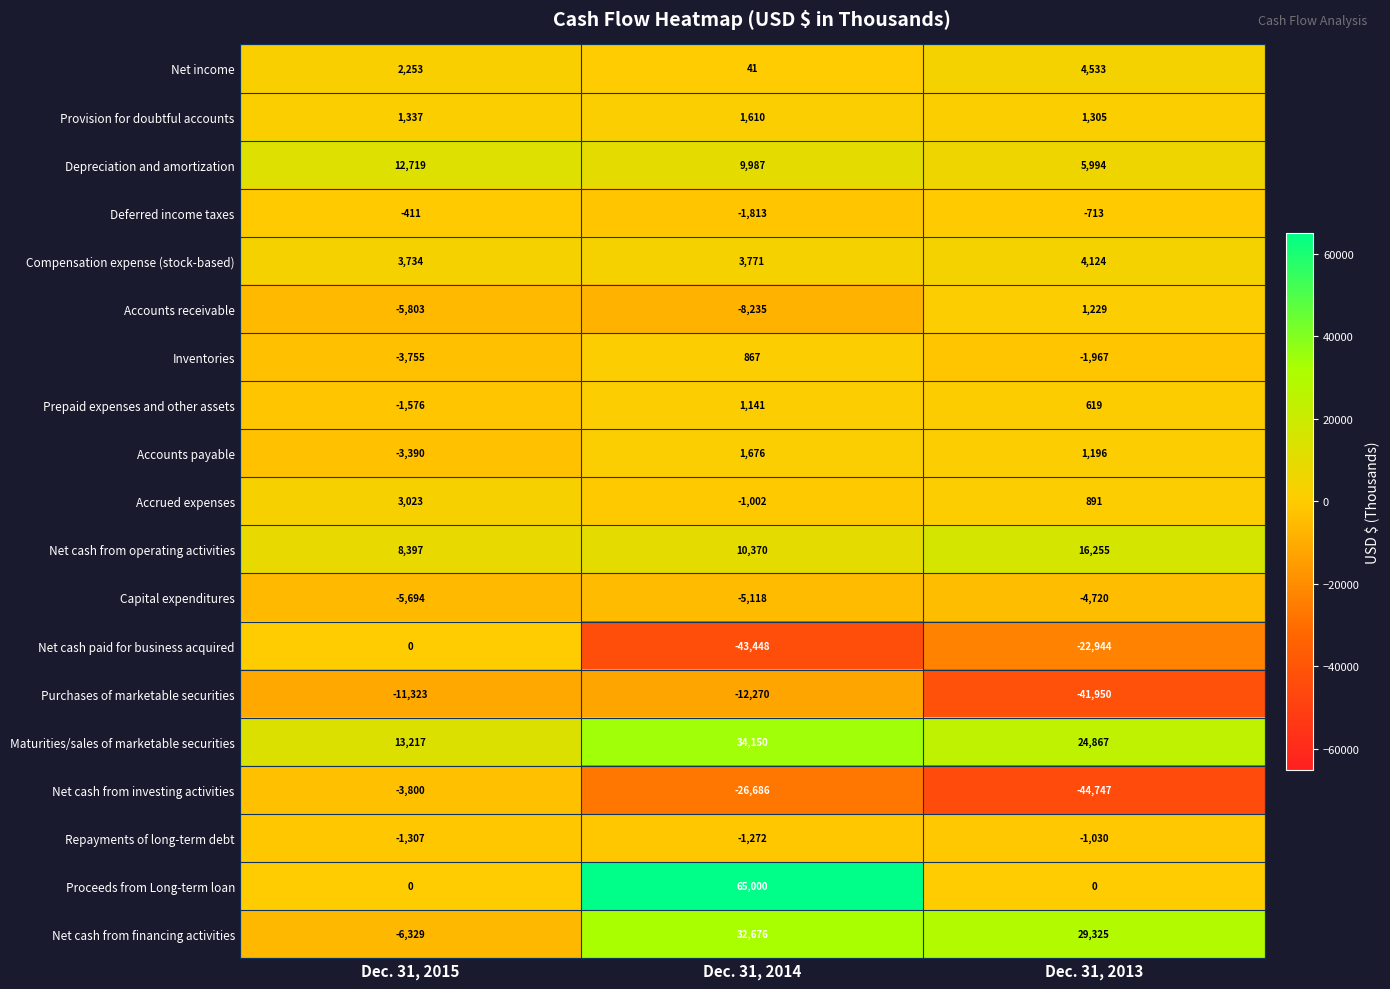

Rank the categories by Net cash from operating activities value from highest to lowest.

Dec. 31, 2013, Dec. 31, 2014, Dec. 31, 2015